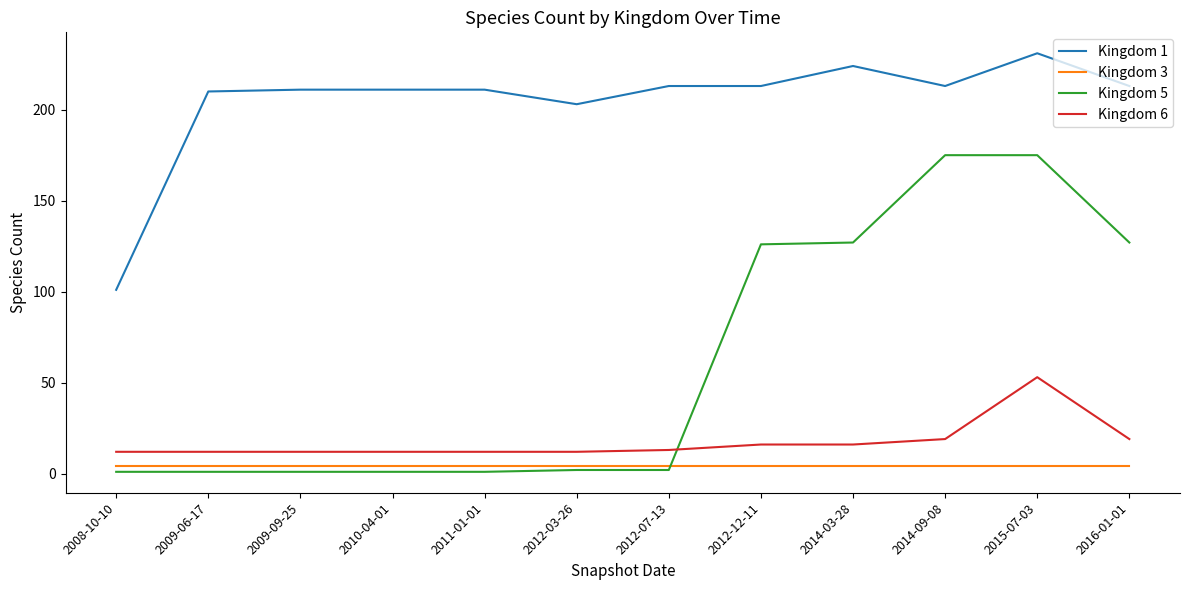

List the series in order of their peak value, lowest first.

Kingdom 3, Kingdom 6, Kingdom 5, Kingdom 1